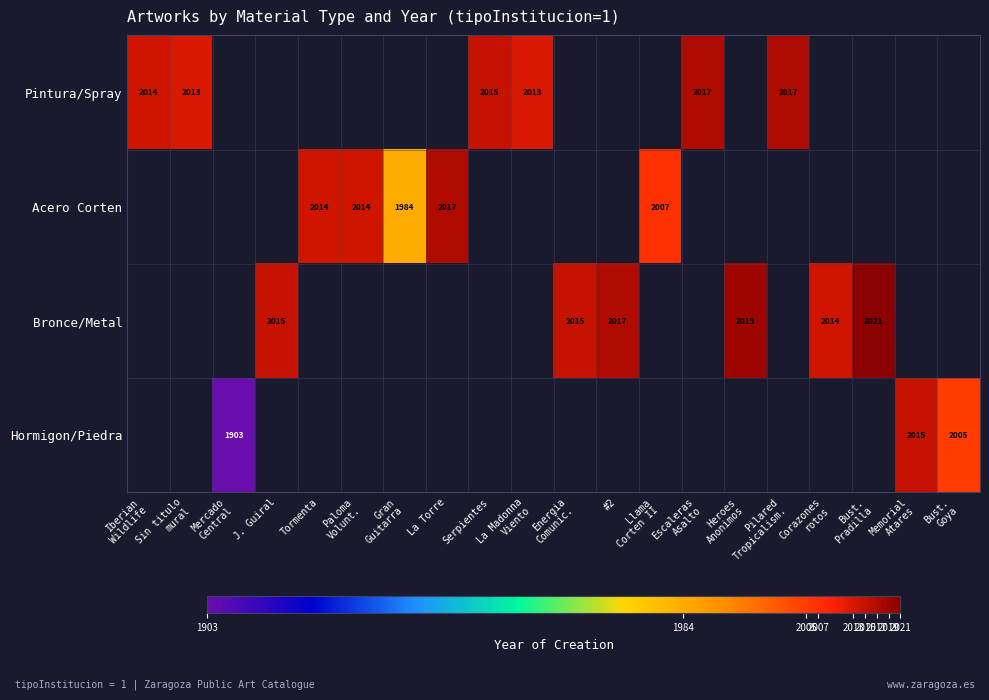

How many distinct data groups are displayed?

4